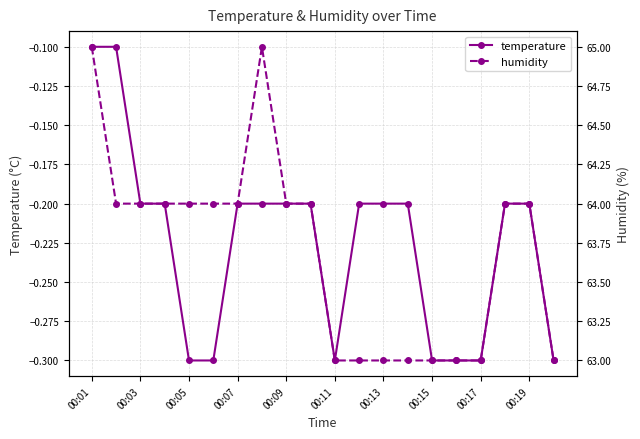

Is it true that temperature equals -0.2 at 00:03?

True